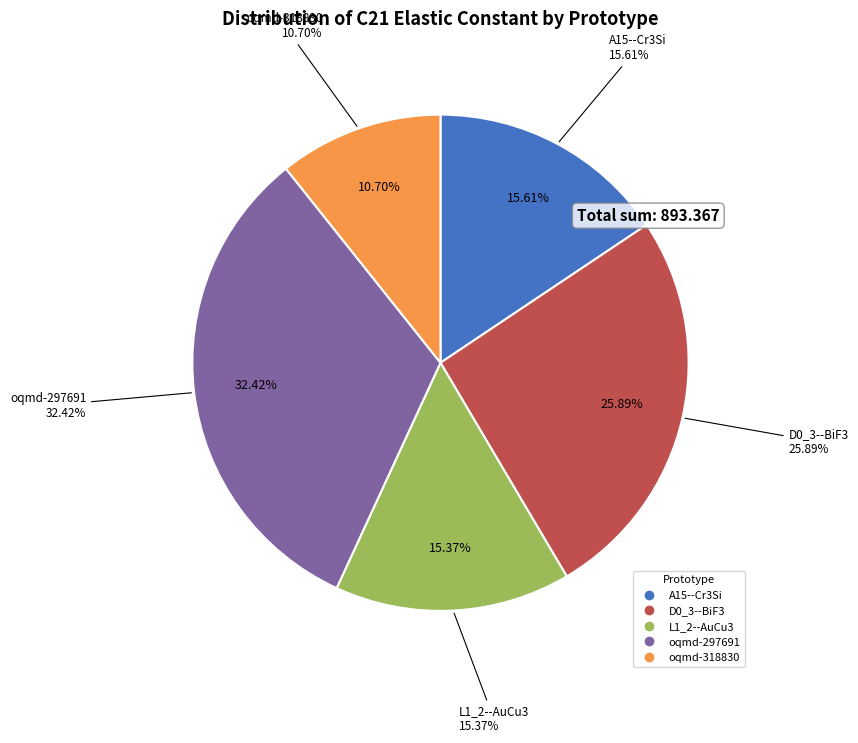

The A15--Cr3Si slice represents 16% of the pie. True or false?

True